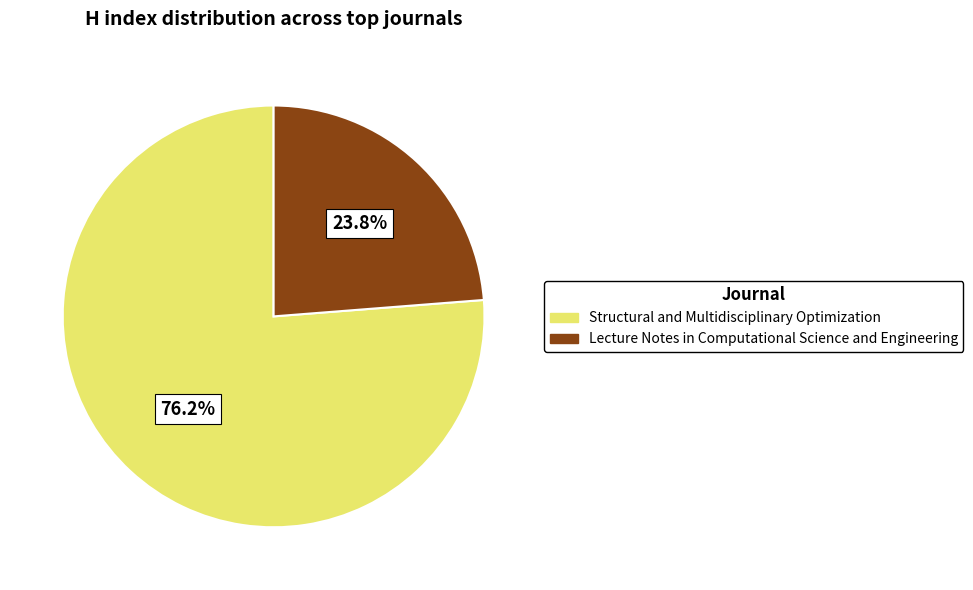

How many slices are in this pie chart?

2